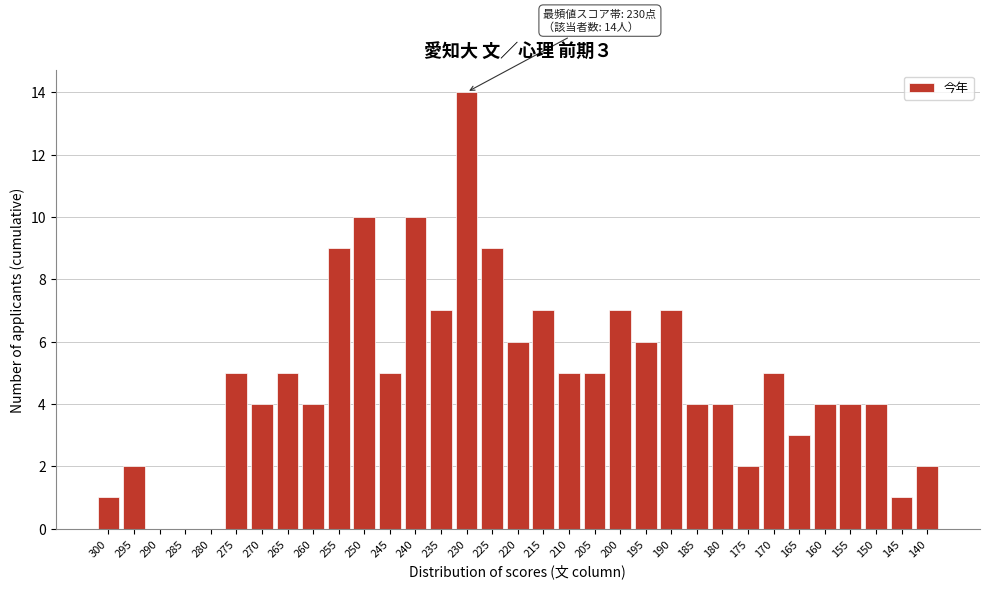

Which category has the highest value across all series?

230